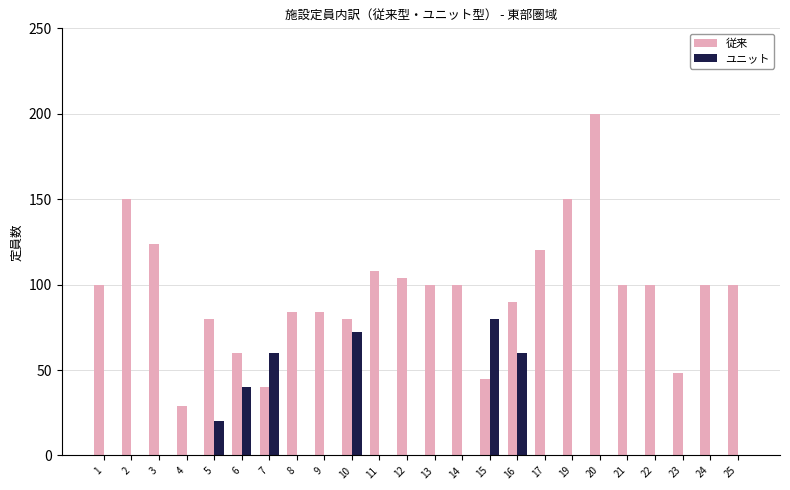

Where is ユニット nearest to the value 40?

6